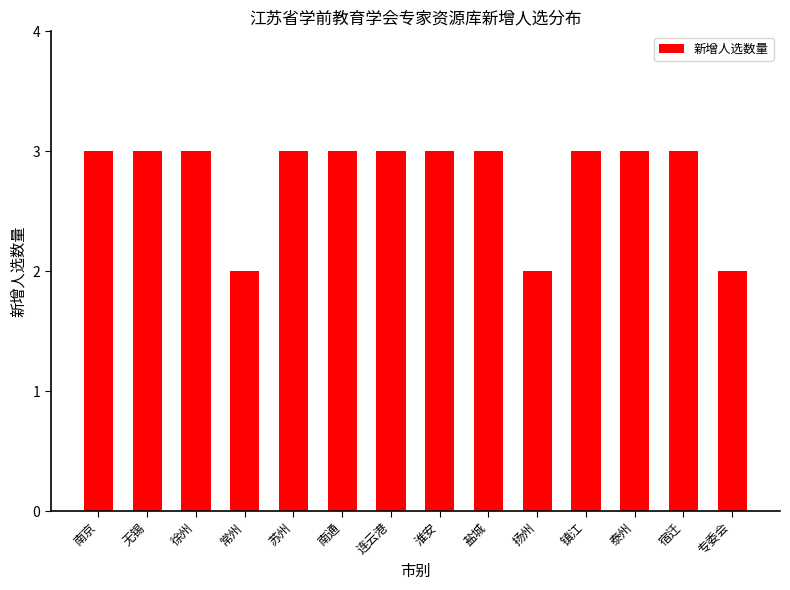

Which has a higher value, 连云港 or 扬州?

连云港